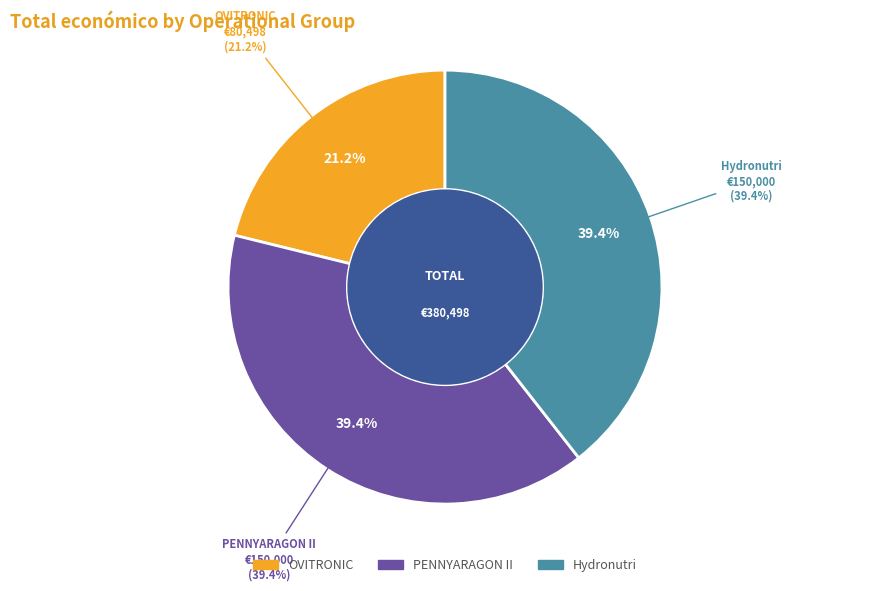

How many segments does this pie chart have?

3